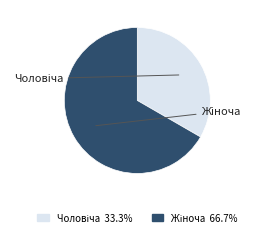

Which category has the smallest portion of the pie?

Чоловіча